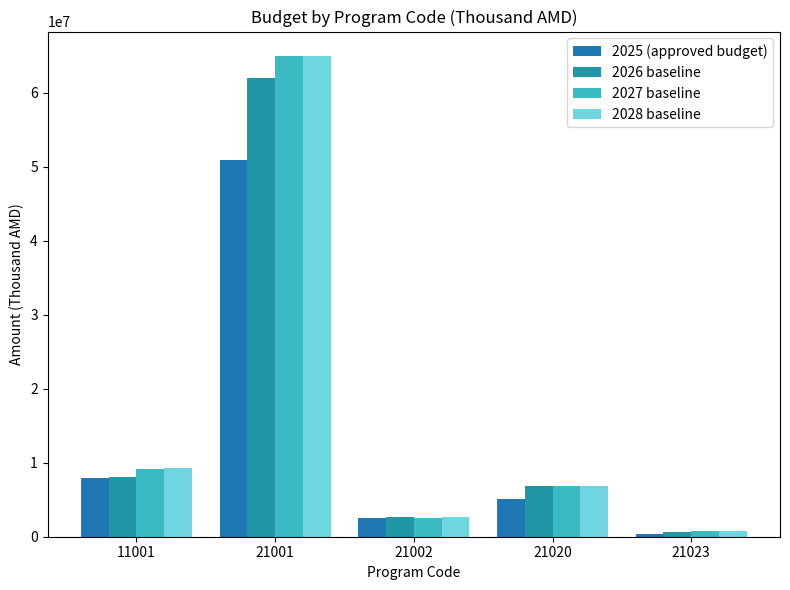

Reading left to right, list all the values displayed in this chart.

2025 (approved budget): 11001=7881074.5	21001=50922422.4	21002=2500000.0	21020=5088982.0	21023=344500.0
2026 baseline: 11001=8050000.0	21001=62000000.0	21002=2600000.0	21020=6800000.0	21023=625906.1
2027 baseline: 11001=9200000.0	21001=65000000.0	21002=2500000.0	21020=6900000.0	21023=706329.8
2028 baseline: 11001=9250000.0	21001=65000000.0	21002=2600000.0	21020=6900000.0	21023=786753.6